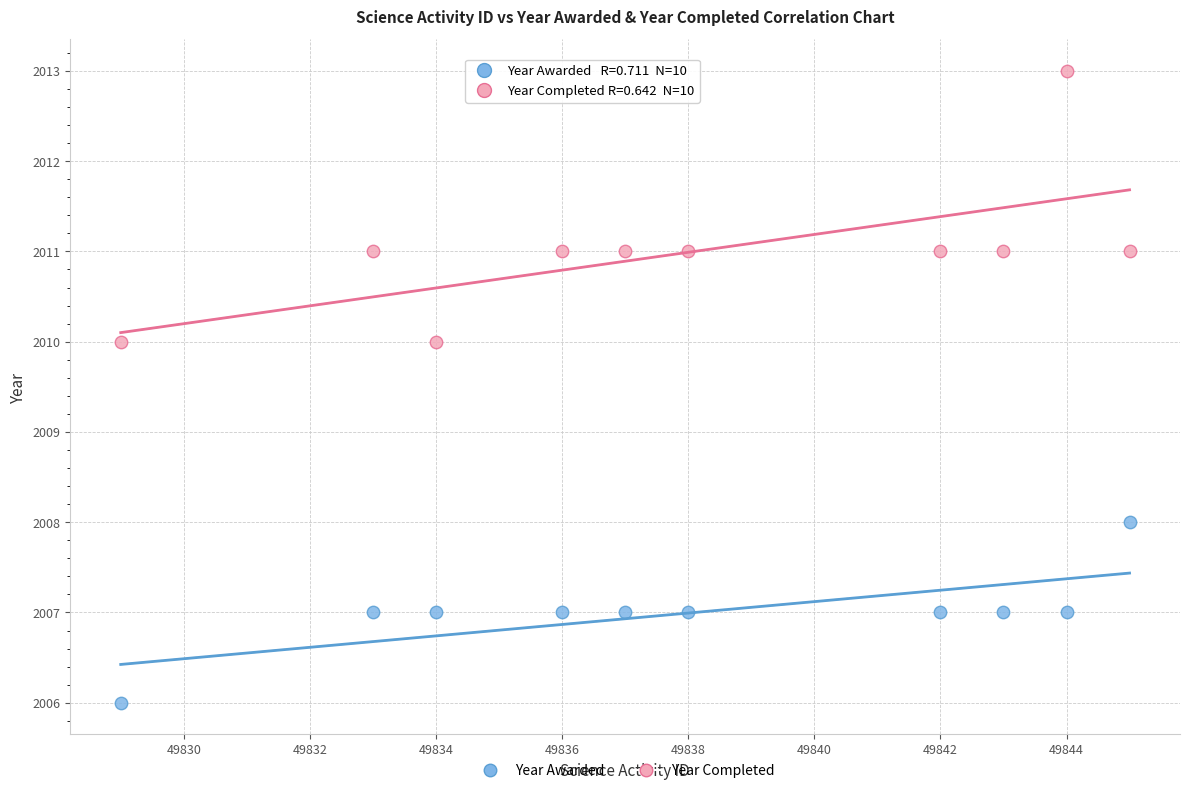

Which series reaches the minimum Y coordinate?

Year Awarded